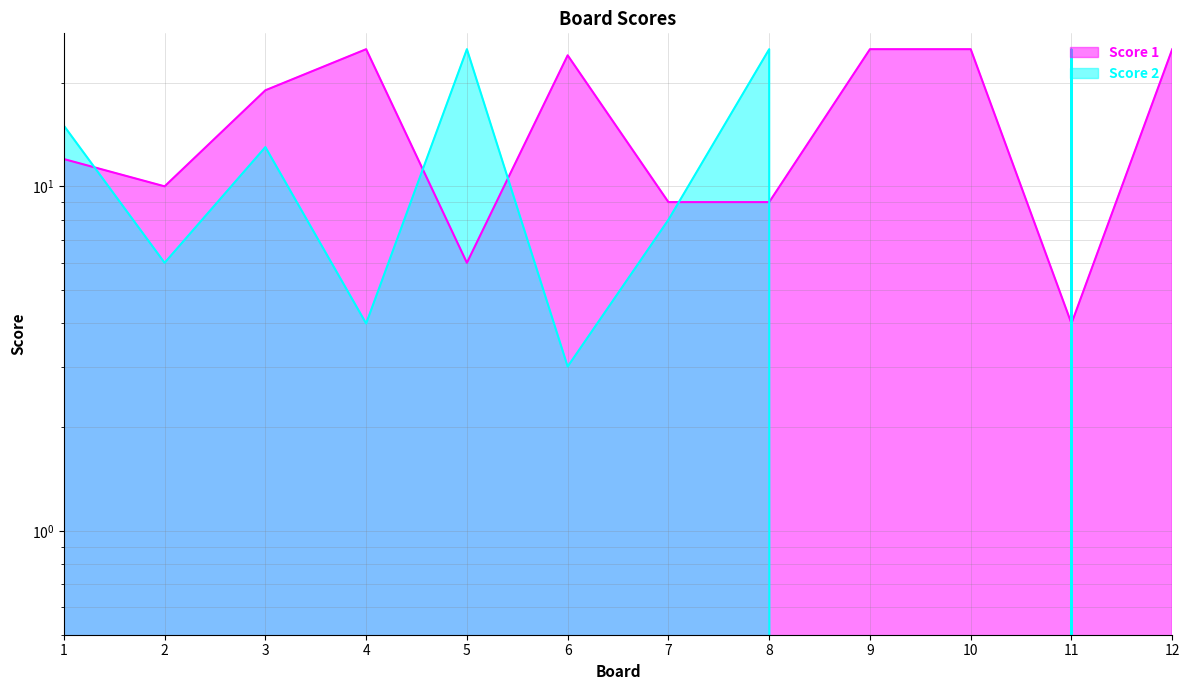

Rank the series by their maximum value, from lowest to highest.

Score 1, Score 2